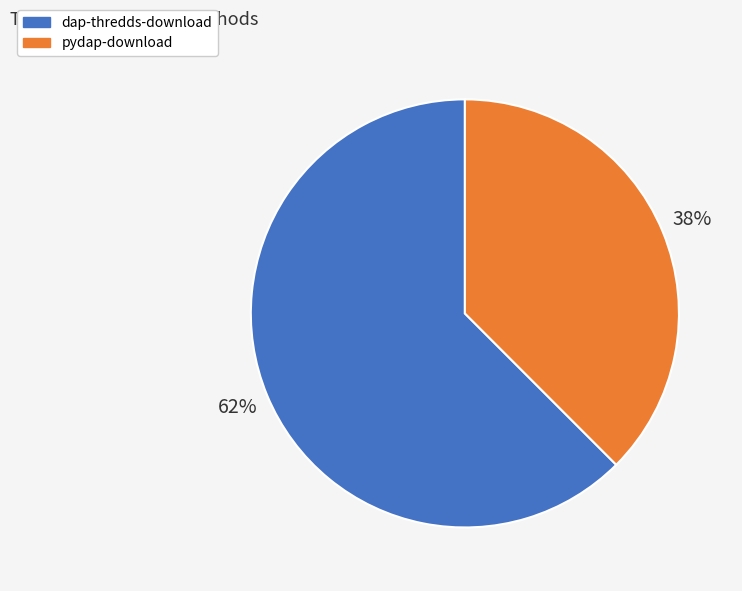

How many segments does this pie chart have?

2